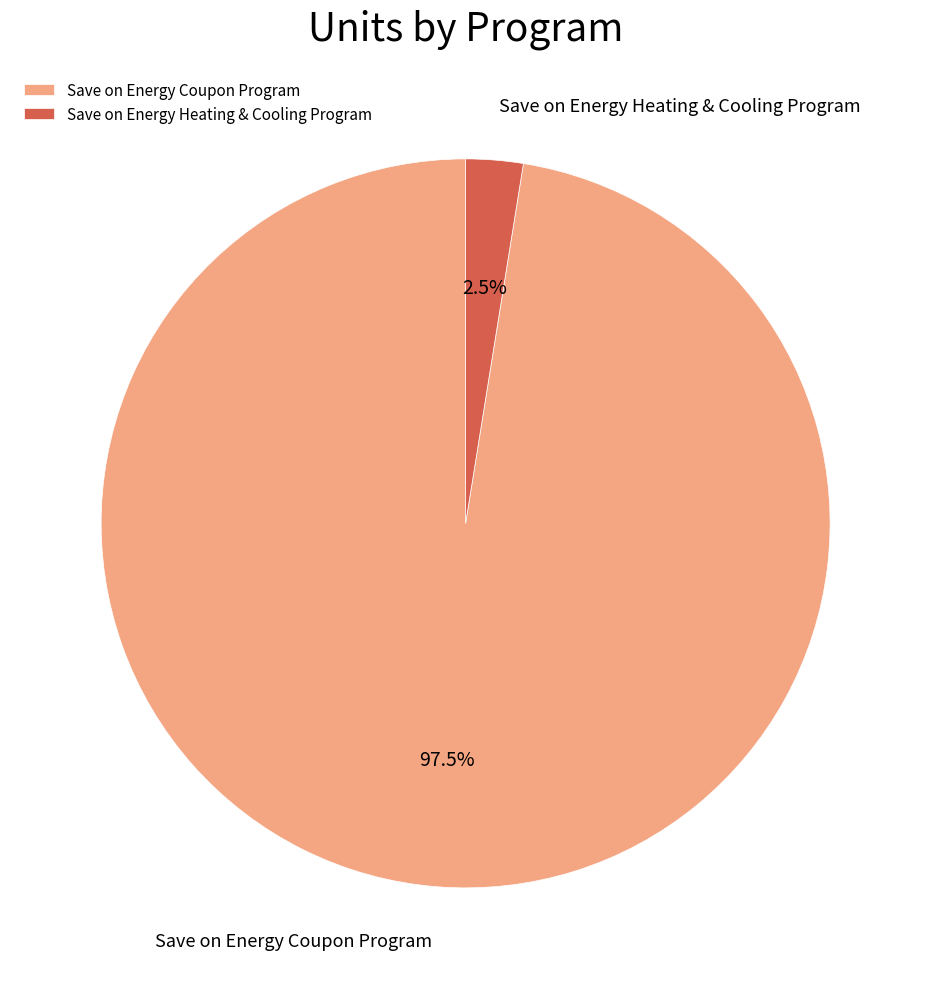

Rank the categories by value from lowest to highest.

Save on Energy Heating & Cooling Program, Save on Energy Coupon Program